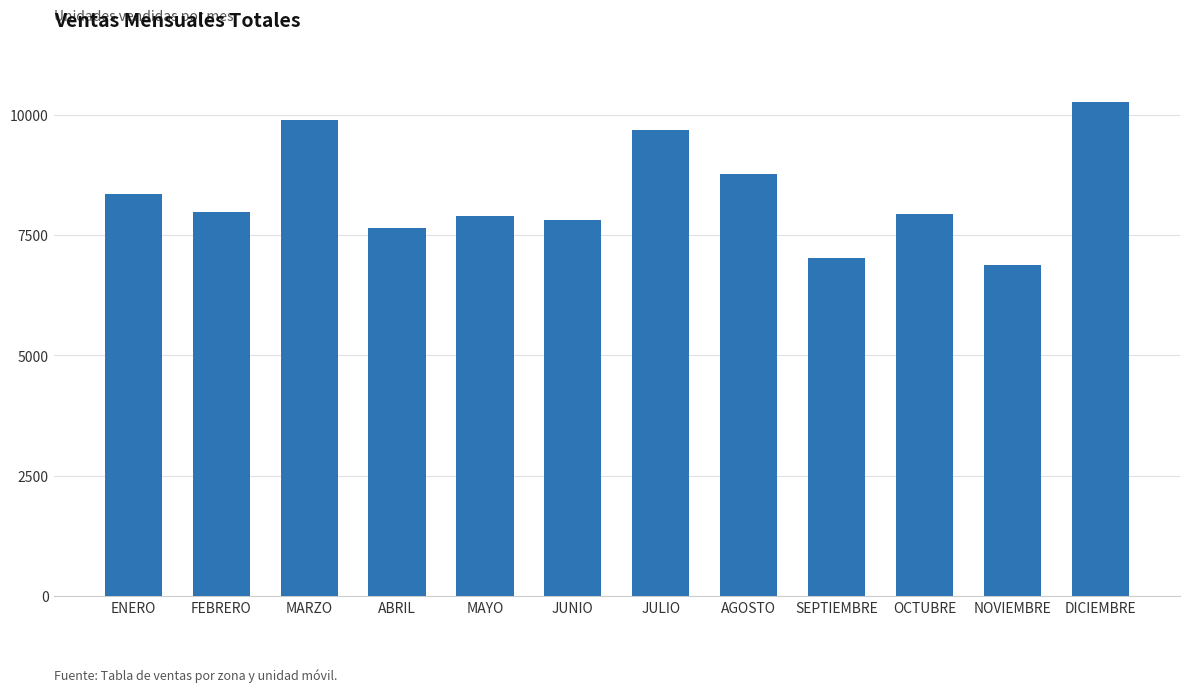

What value does the data have at ABRIL, to the nearest 100?

7600